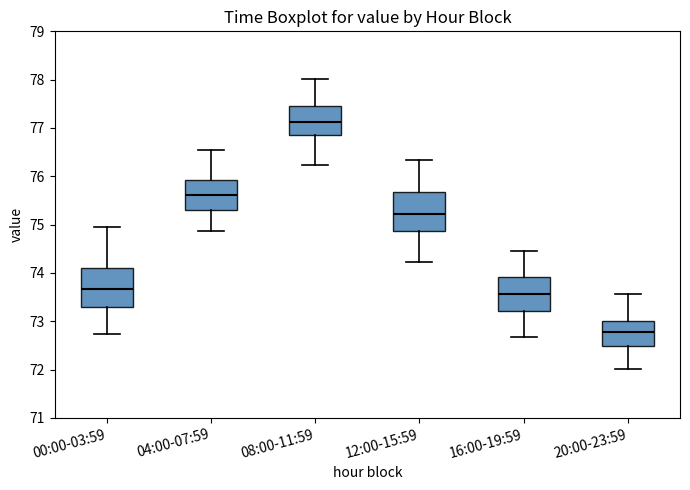

Reading left to right, read every box against the y-axis: the position of its median line, the range the box covers, and the ends of its whiskers. The values are not printed on the chart, so give them approximately, as read against the axis.

00:00-03:59: median 73.7, box 73.3 to 74.1, whiskers 72.7 to 75.0
04:00-07:59: median 75.6, box 75.3 to 75.9, whiskers 74.9 to 76.6
08:00-11:59: median 77.1, box 76.9 to 77.5, whiskers 76.2 to 78.0
12:00-15:59: median 75.2, box 74.9 to 75.7, whiskers 74.2 to 76.3
16:00-19:59: median 73.6, box 73.2 to 73.9, whiskers 72.7 to 74.5
20:00-23:59: median 72.8, box 72.5 to 73.0, whiskers 72.0 to 73.6